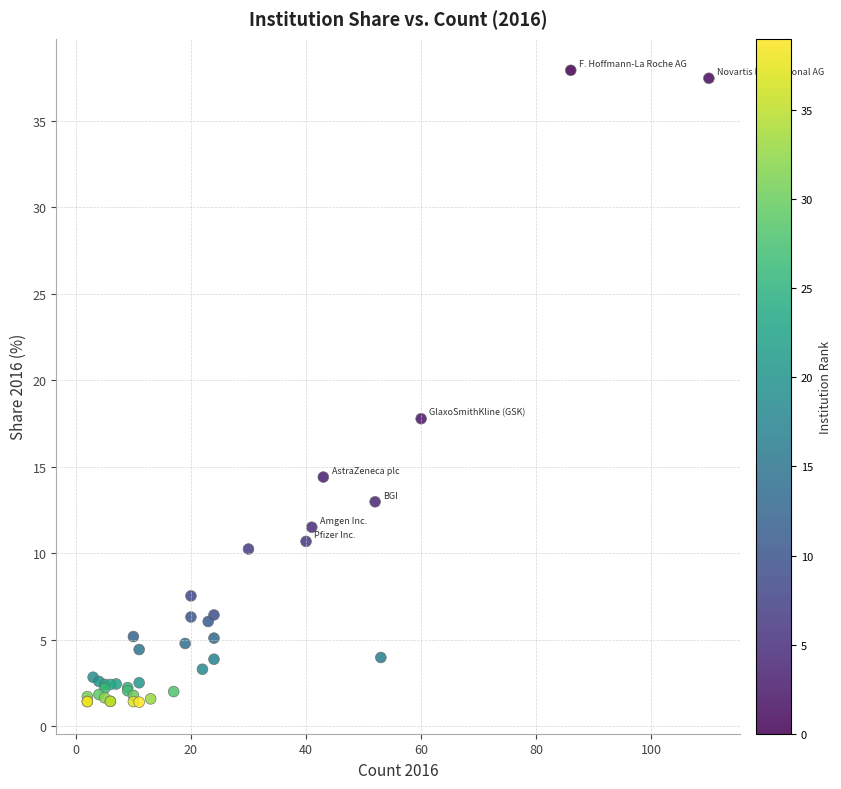

What Y value in the scatter plot is closest to 19?

17.8